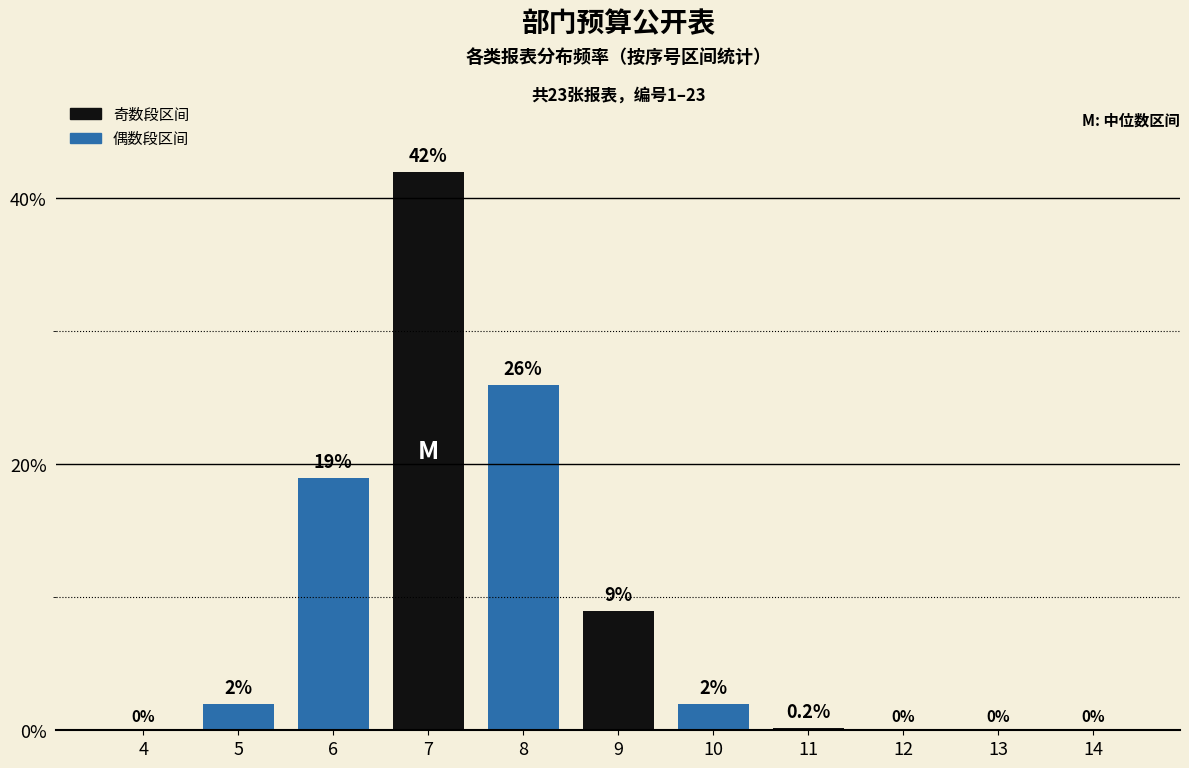

Reading right to left, list all the values displayed in this chart.

14=0.0	13=0.0	12=0.0	11=0.2	10=2.0	9=9.0	8=26.0	7=42.0	6=19.0	5=2.0	4=0.0